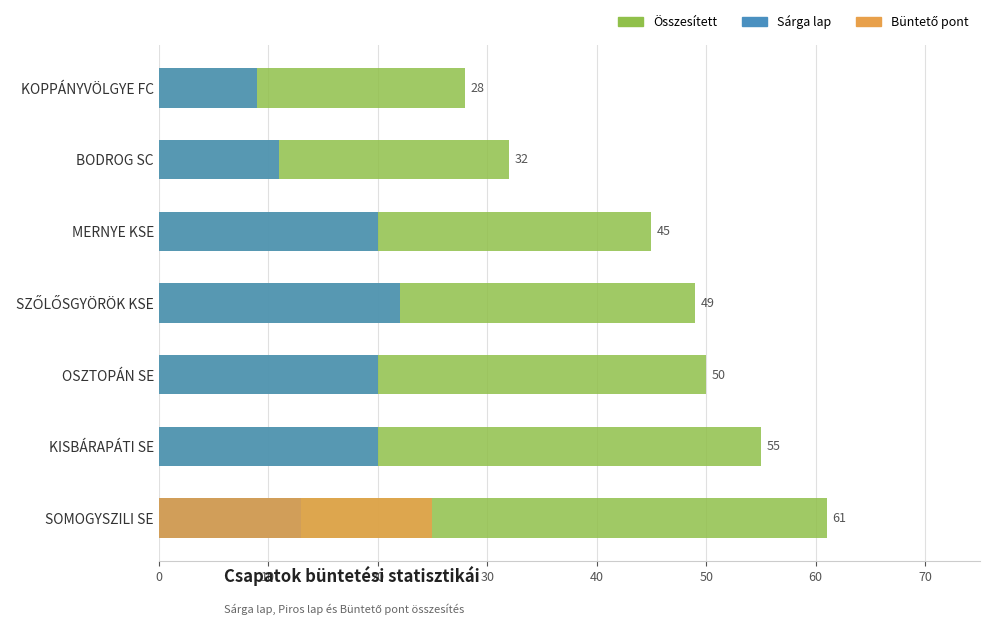

List the series in order of their peak value, lowest first.

Sárga lap, Büntető pont, Összesített